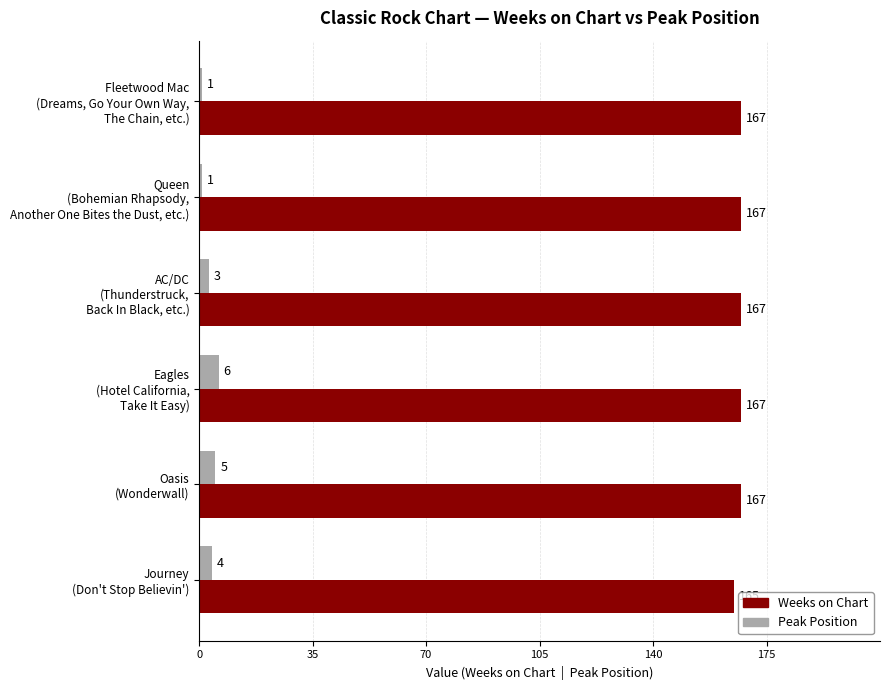

What is the greatest value displayed?

167